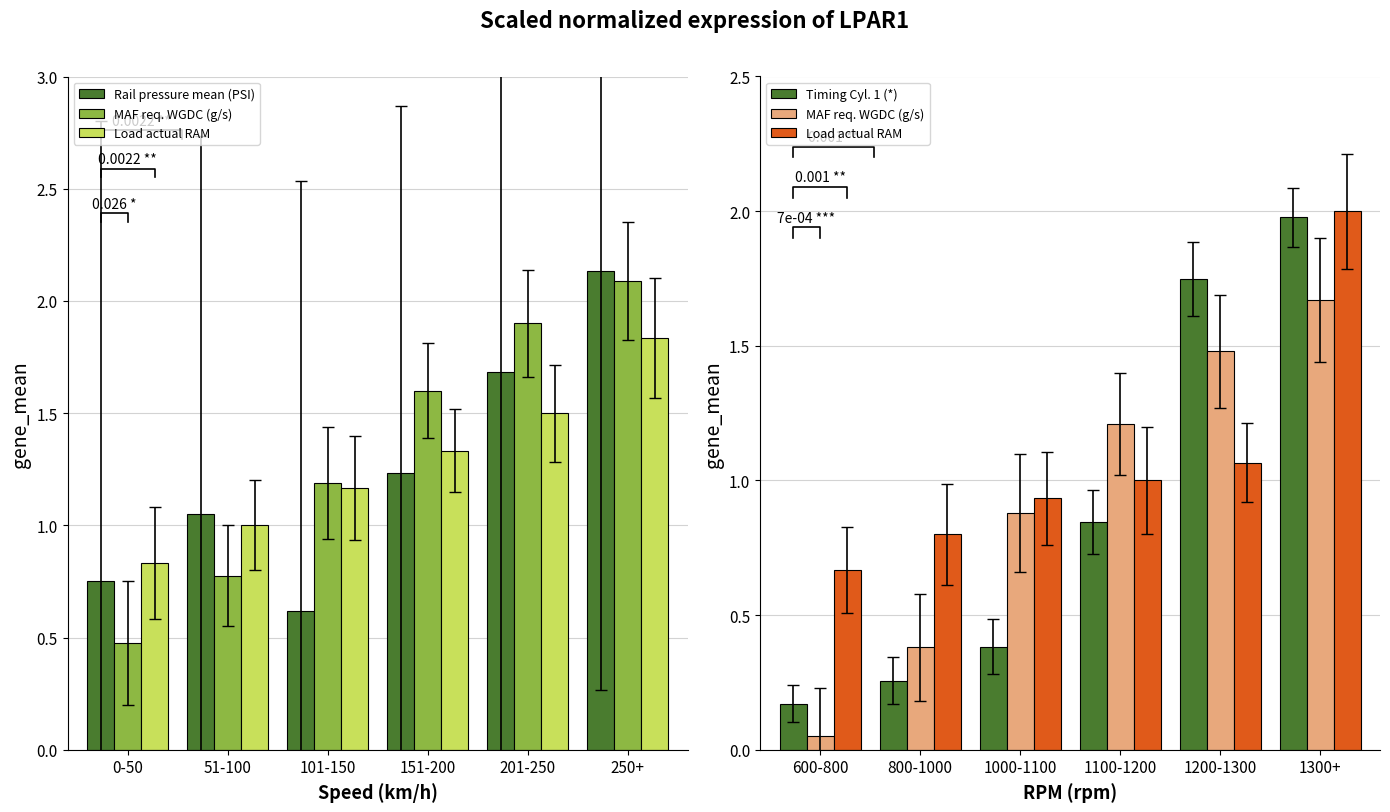

Which series changed the most between 101-150 and 151-200?

Rail pressure mean (PSI)